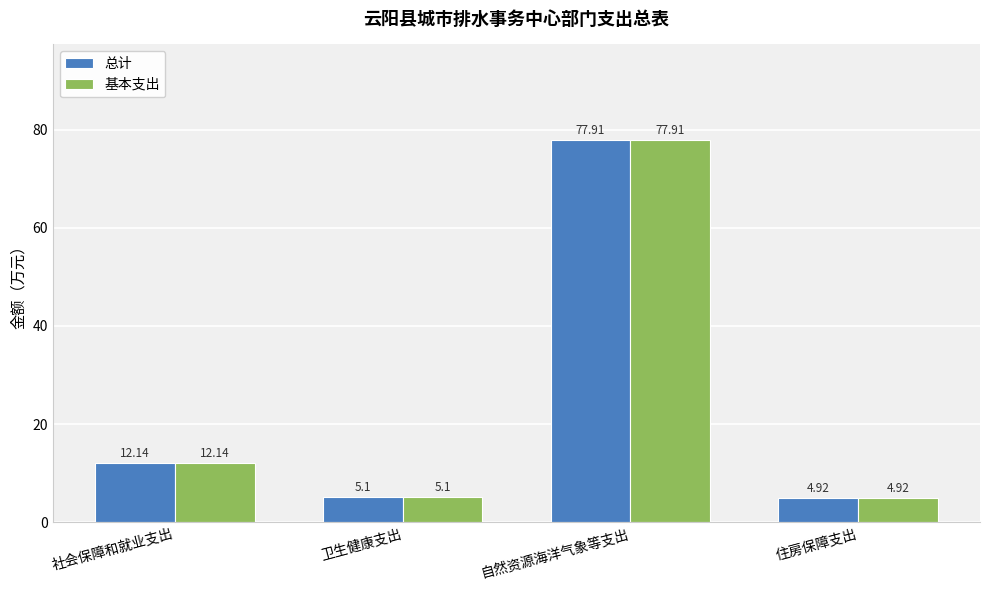

Reading right to left, transcribe all the data shown in this chart.

总计: 4.9	77.9	5.1	12.1
基本支出: 4.9	77.9	5.1	12.1